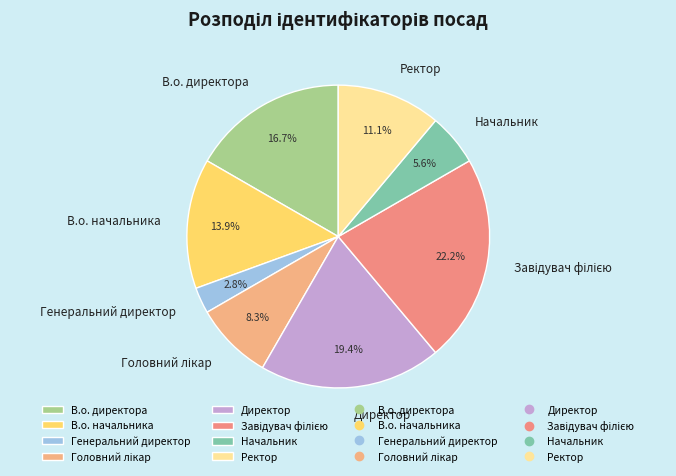

What percentage is NOT represented by Директор?

80.6%